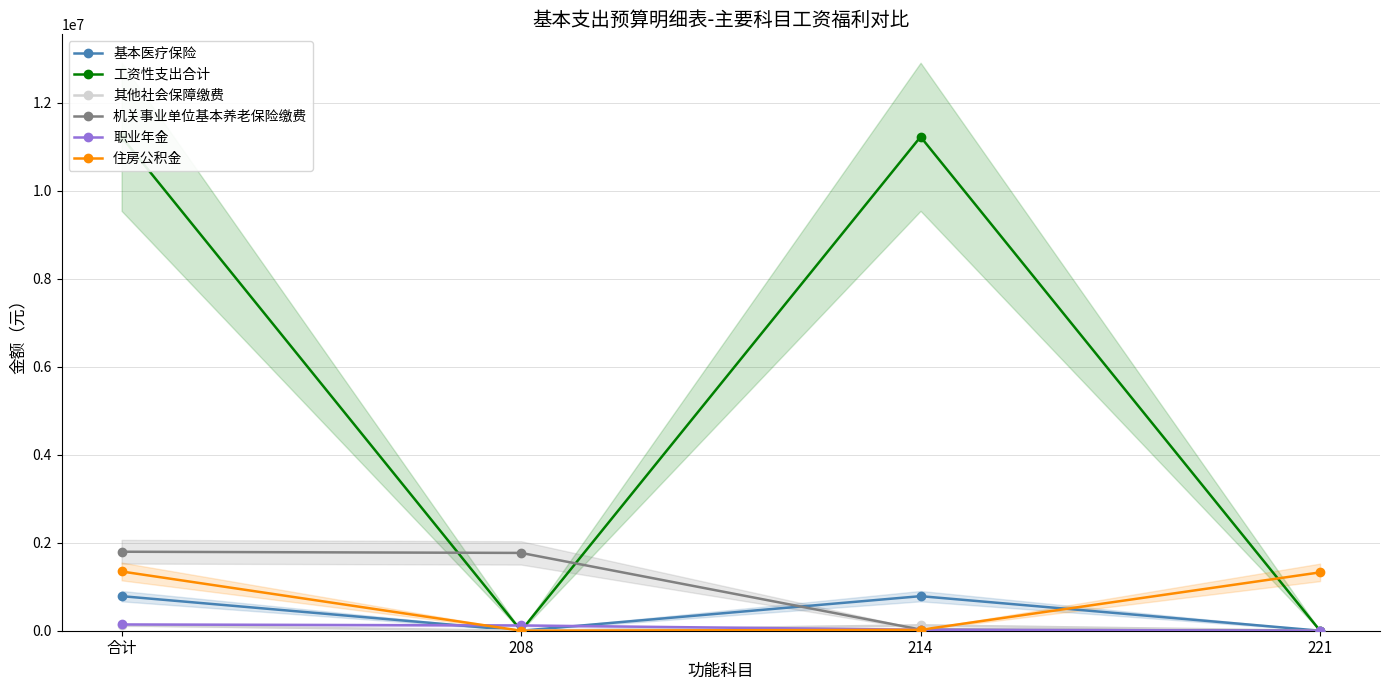

The 工资性支出合计 series shows -7689545.2 at 208. True or false?

False